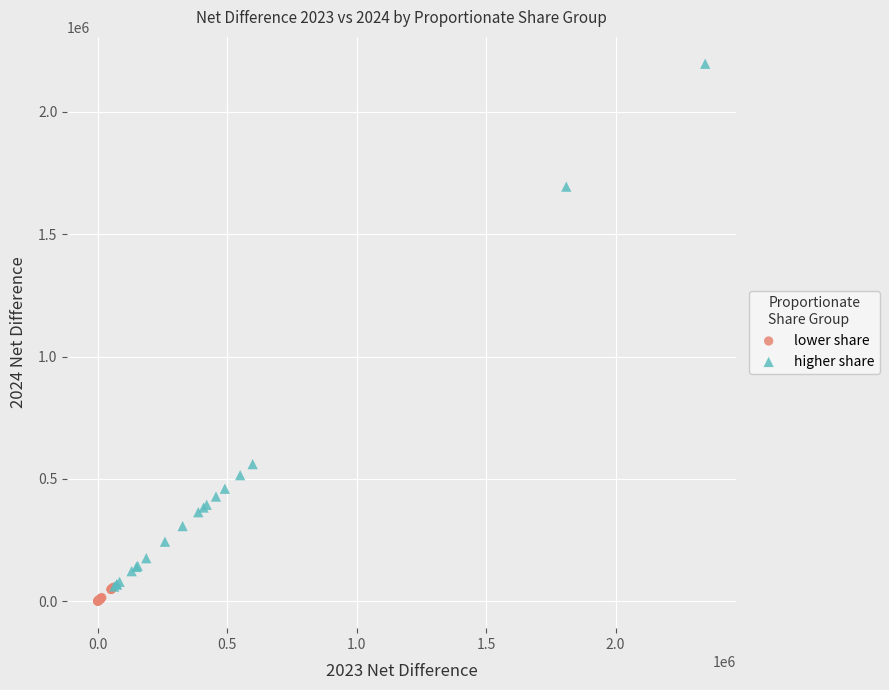

Which series has the widest spread of Y values?

higher share